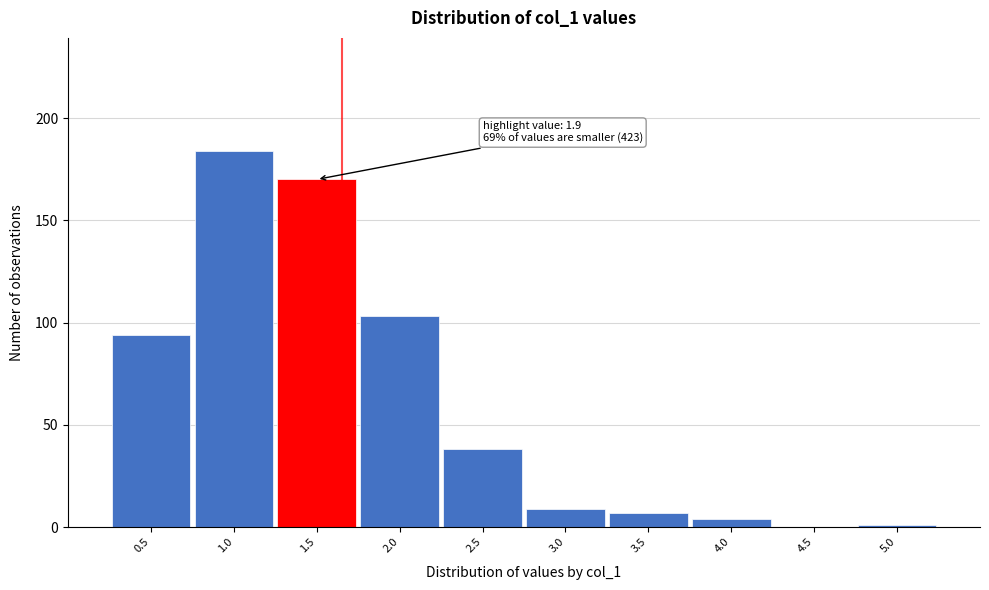

Reading right to left, extract all data points from this chart.

5.0=1	4.5=0	4.0=4	3.5=7	3.0=9	2.5=38	2.0=103	1.5=170	1.0=184	0.5=94